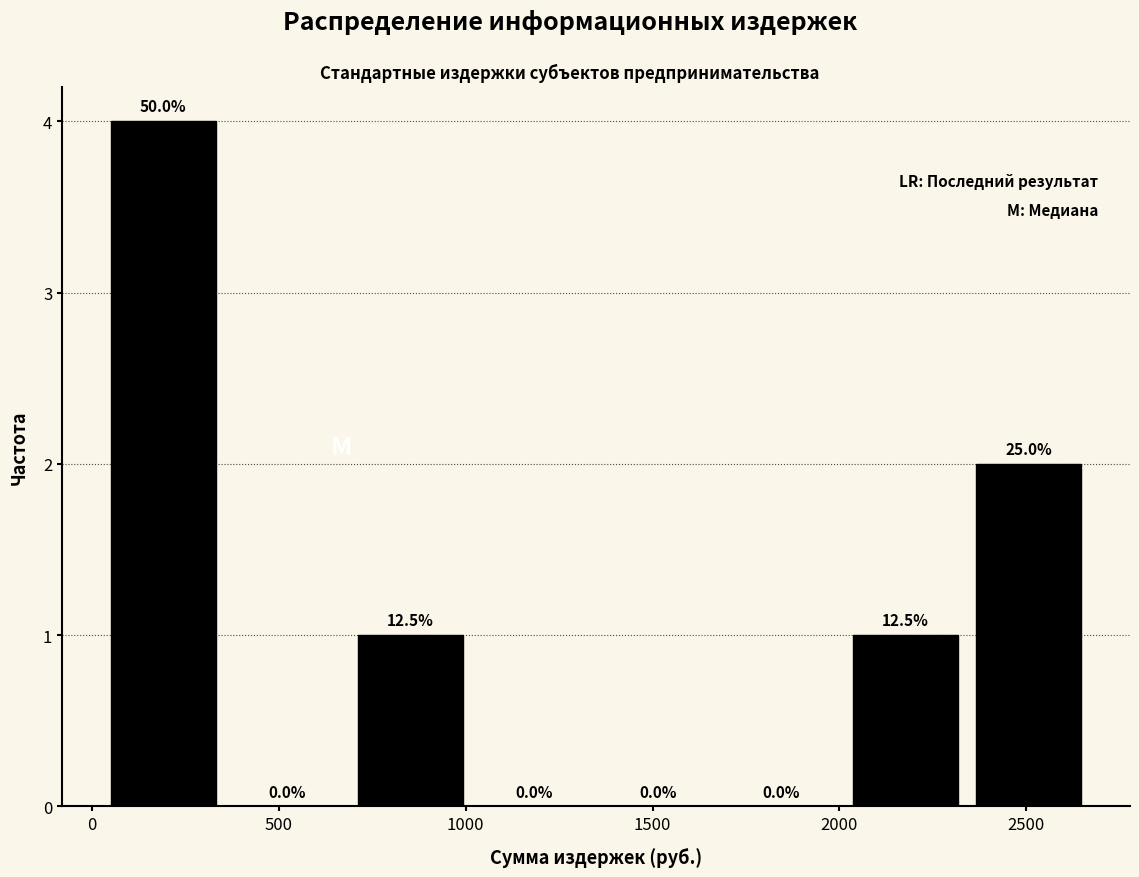

Which range on the x-axis has the tallest bar?

50 to 400